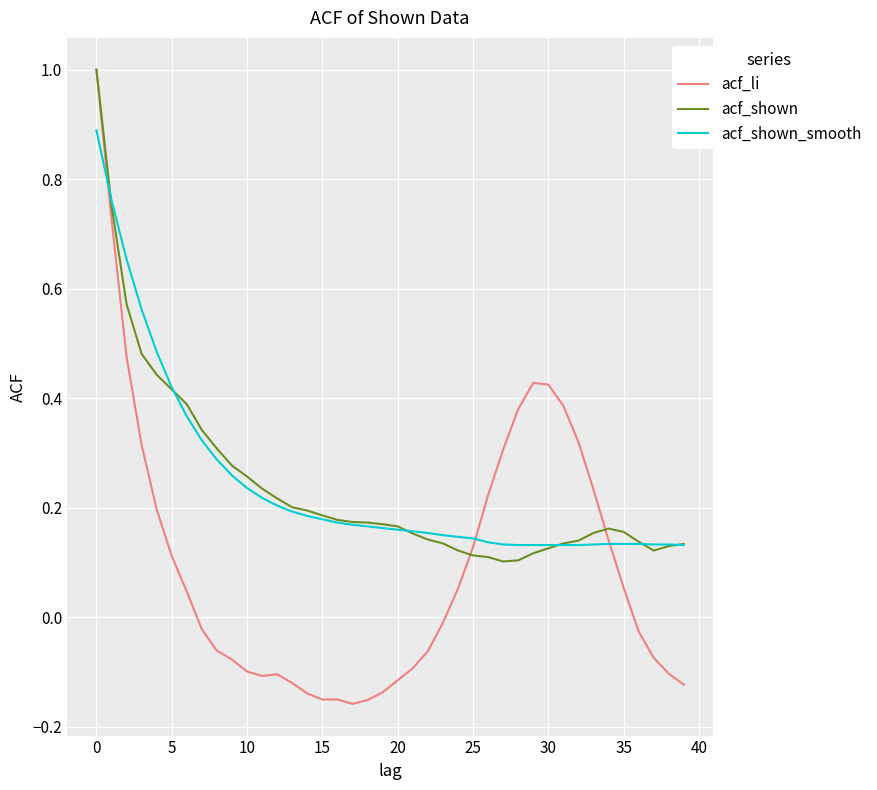

What is the maximum value for acf_shown?

1.0